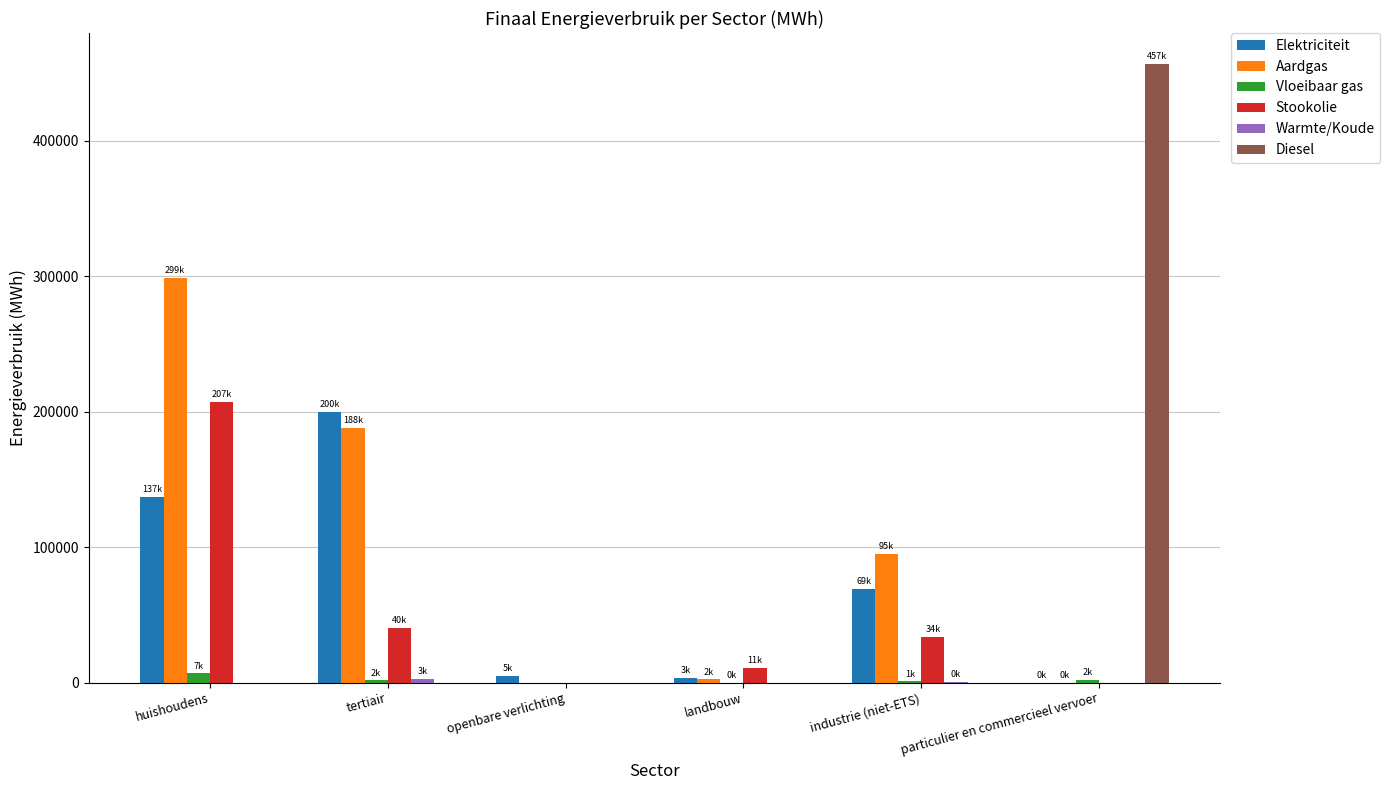

Which series has the largest total across all categories?

Aardgas